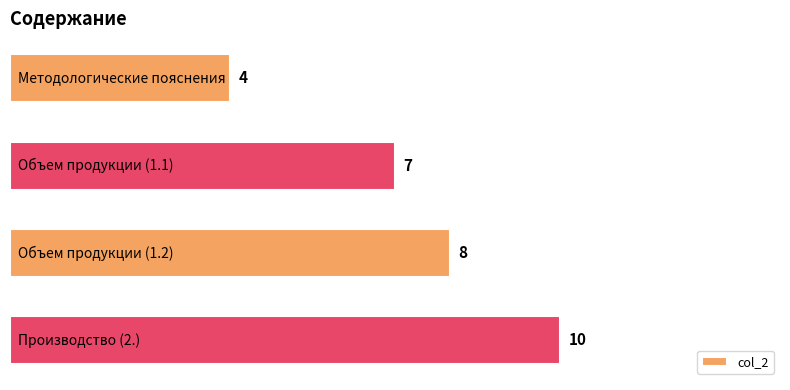

Count the number of categories in the chart.

4